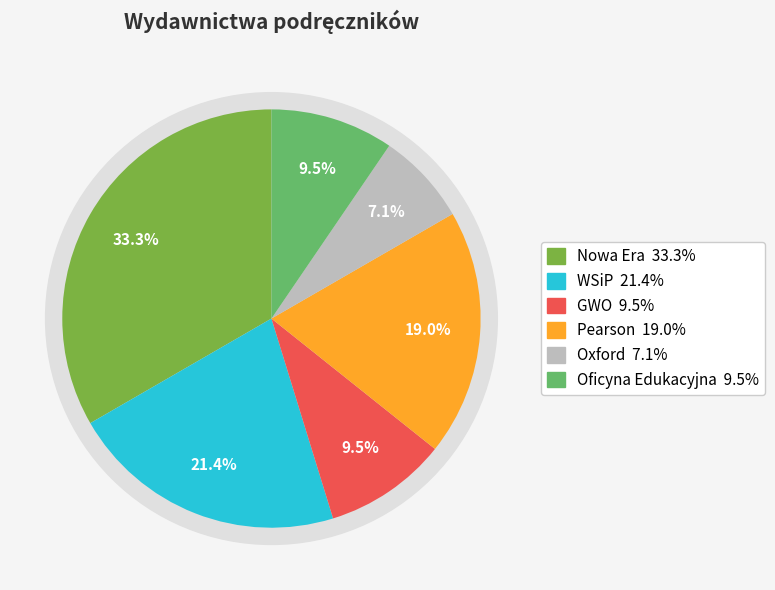

Rank the categories by value from lowest to highest.

Oxford, GWO, Oficyna Edukacyjna, Pearson, WSiP, Nowa Era